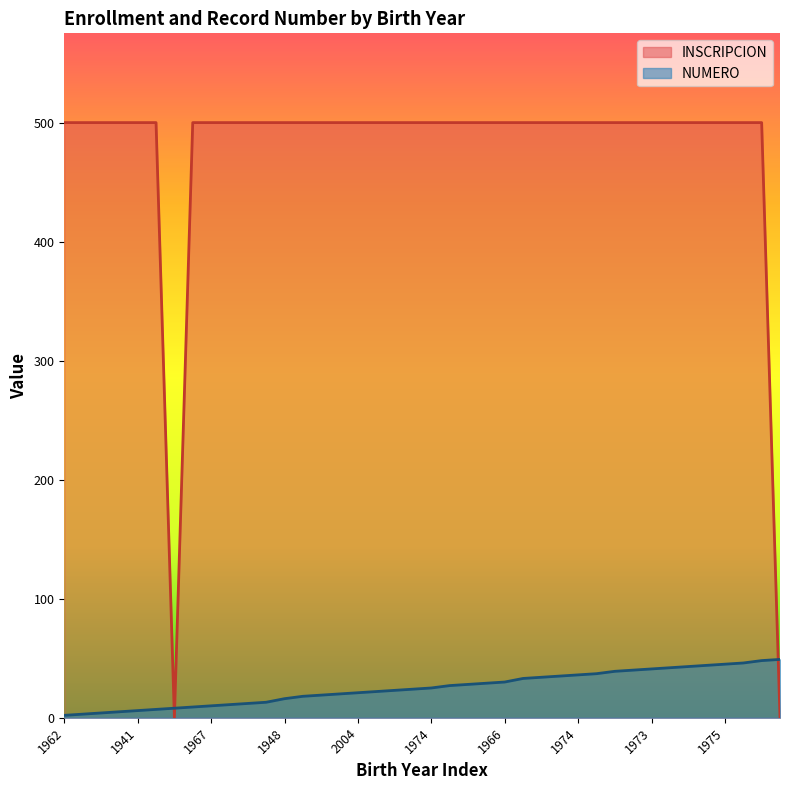

True or false: INSCRIPCION and NUMERO intersect in this chart.

True